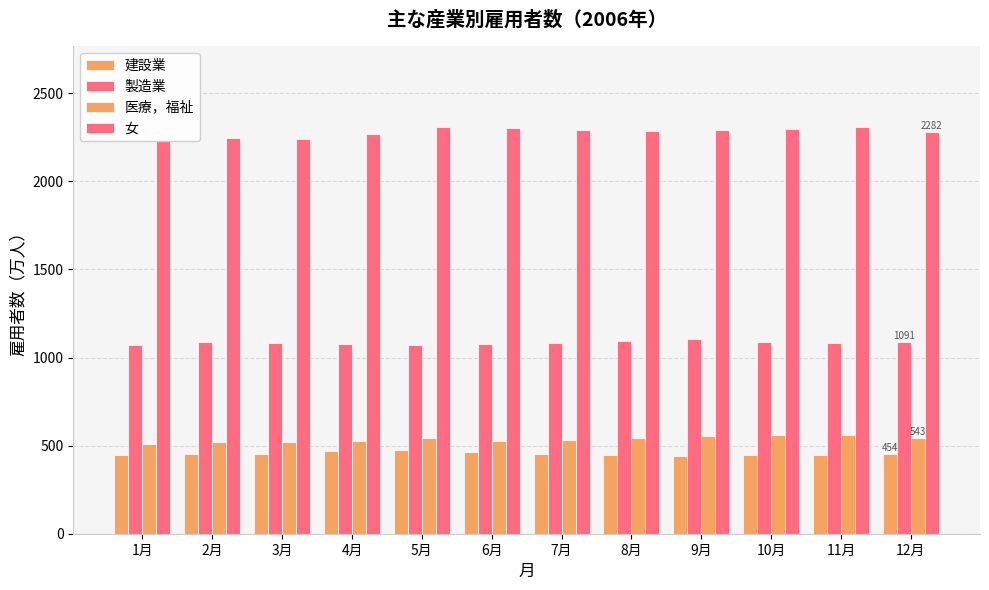

What is the label of the 2nd bar from the left?

2月